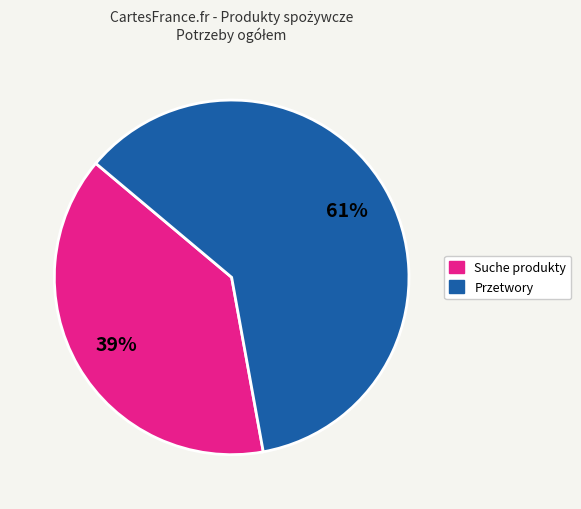

To the nearest percent, what is the average slice percentage?

50%